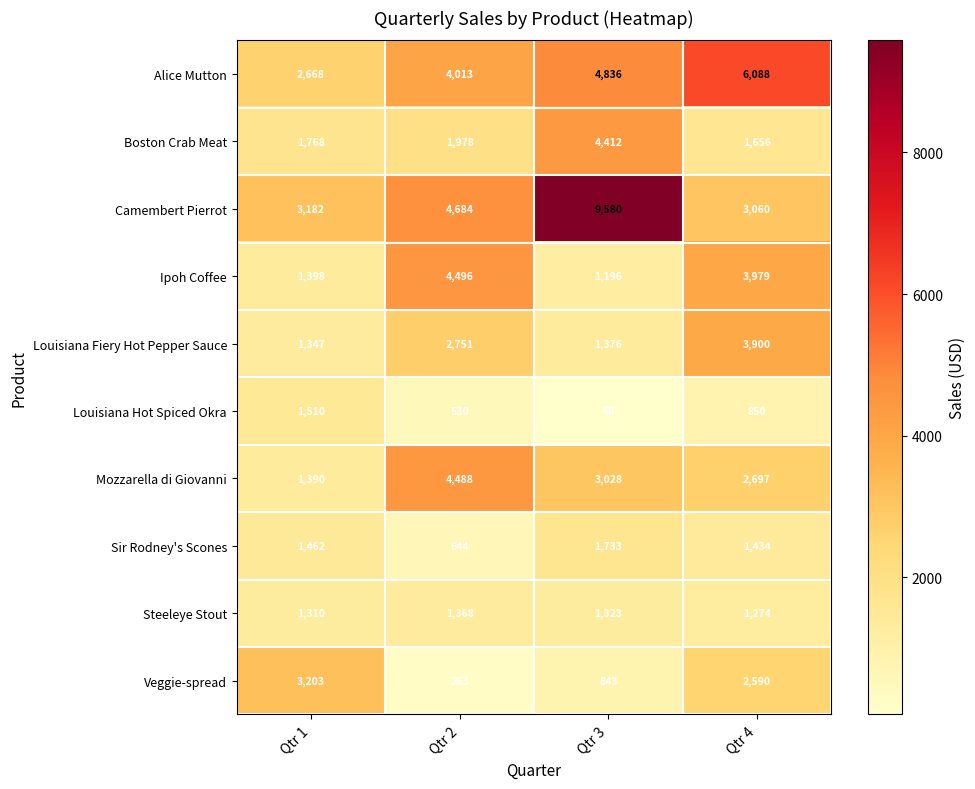

Between Qtr 2 and Qtr 4, which series saw the biggest shift?

Veggie-spread